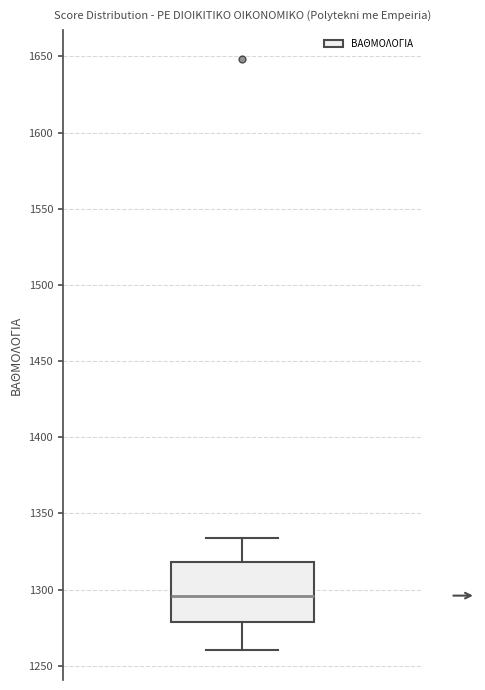

Read this box plot against the y-axis: the position of the median line, the range covered by the box, and the ends of both whiskers. The values are not printed on the chart, so give them approximately, as read against the axis.

median 1295, box 1280 to 1320, whiskers 1260 to 1335